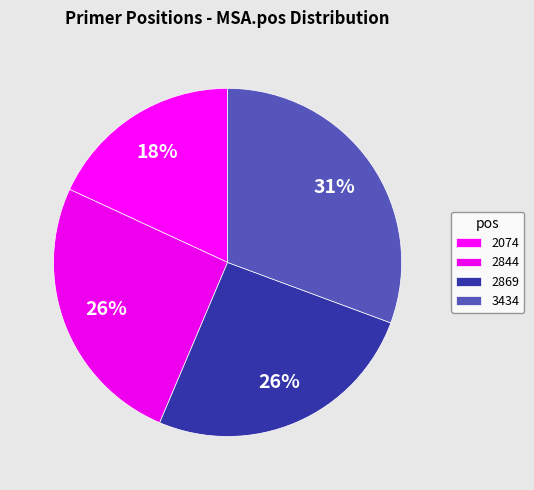

What percentage is NOT represented by 2844?

74.5%